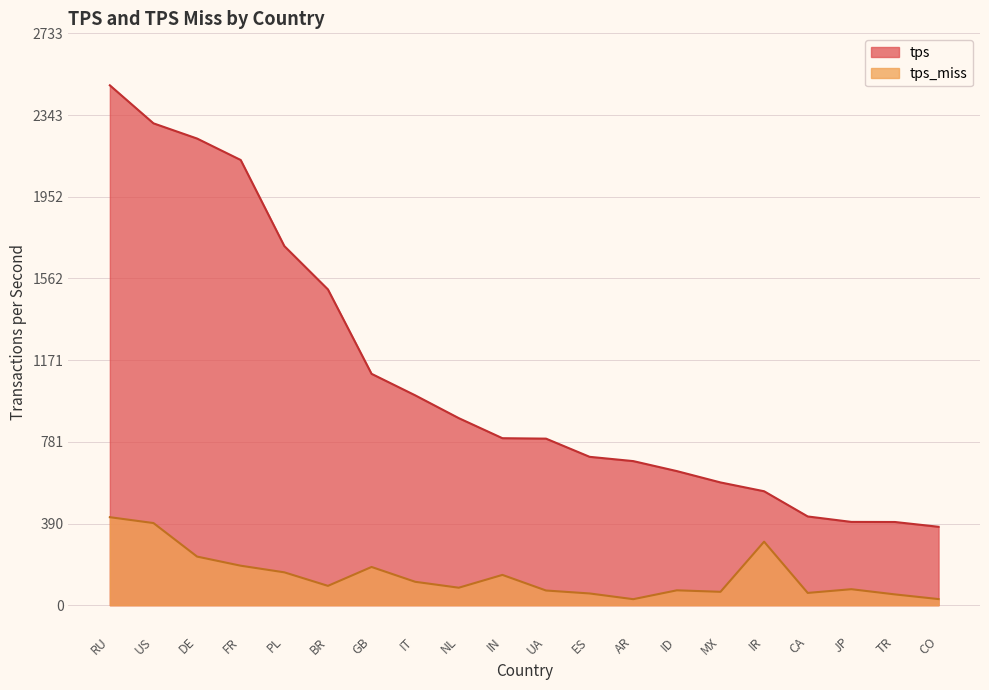

Which category has the highest value in the tps_miss series?

RU